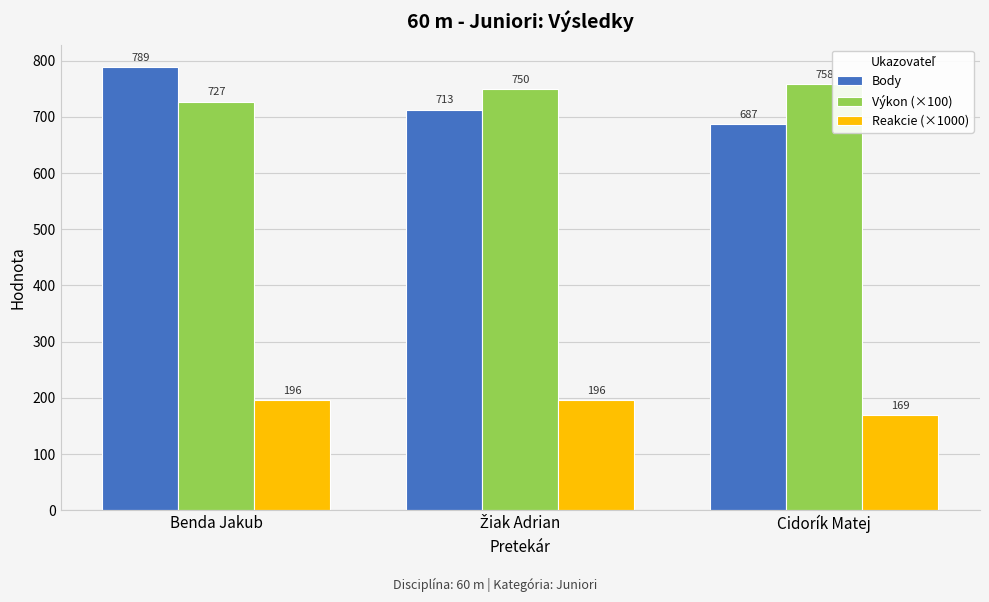

Is the value of Výkon (×100) at Cidorík Matej greater than the value of Body at Benda Jakub?

No